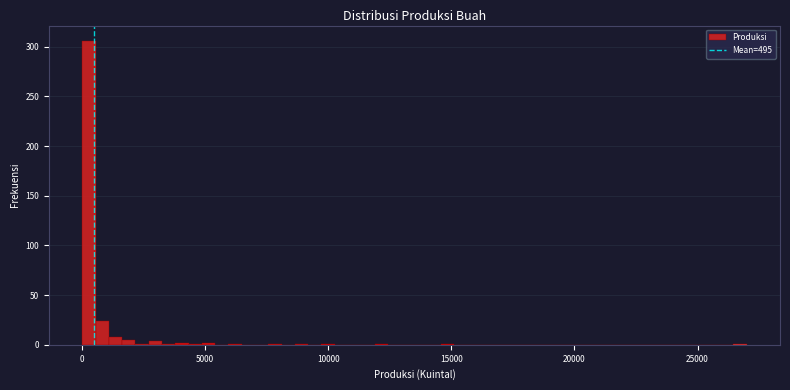

Around what value on the x-axis is the tallest bar? Give the approximate position of its centre, as read against the axis.

500